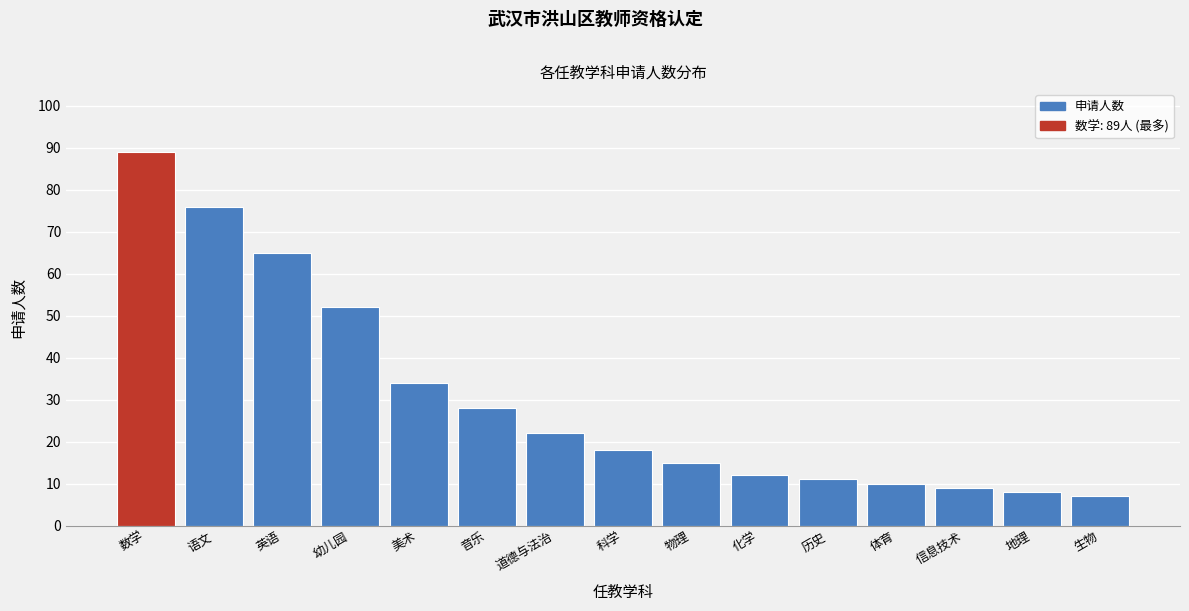

Reading left to right, list all the values displayed in this chart.

89	76	65	52	34	28	22	18	15	12	11	10	9	8	7